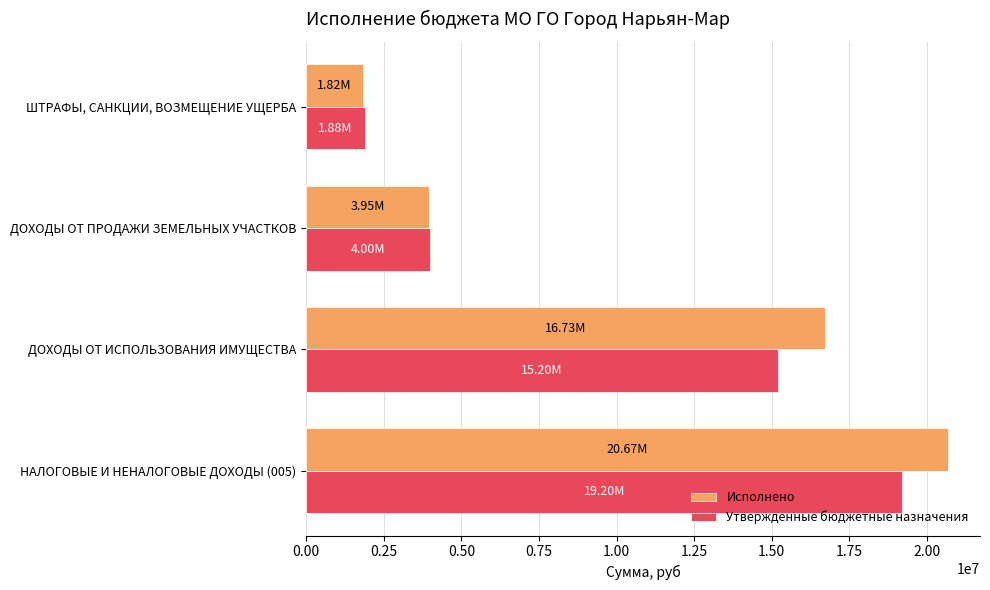

Which series has the largest range (max minus min)?

Исполнено